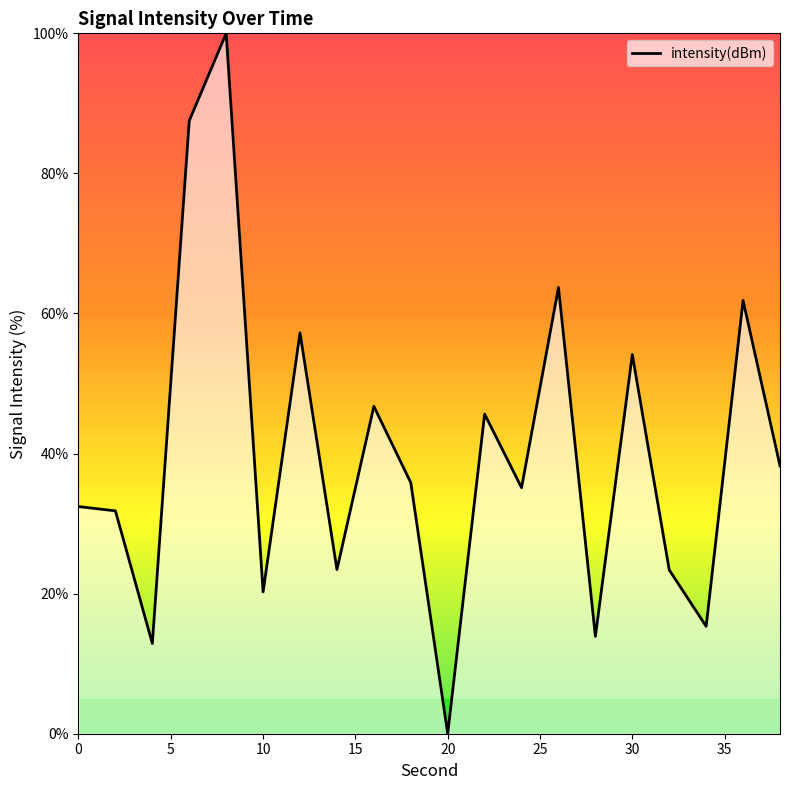

What is the difference between the maximum and minimum values?

100.0